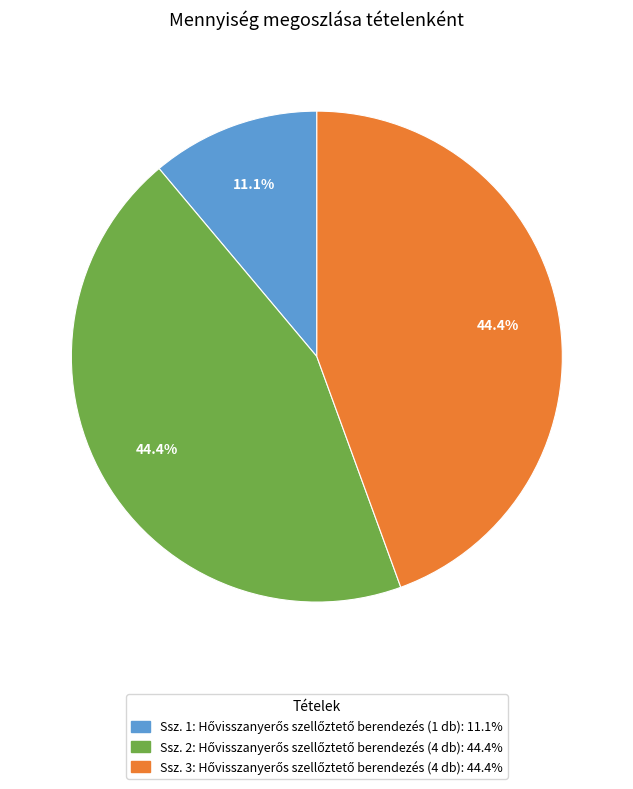

Is there a majority slice in this chart?

No